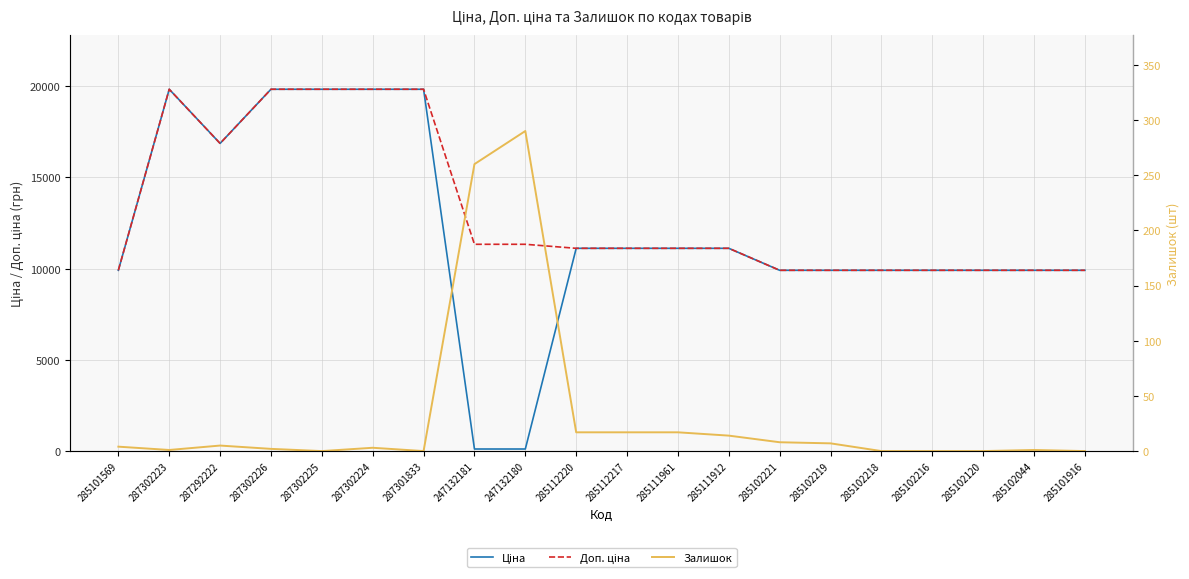

The value of Залишок at 285102221 is 8.0. True or false?

True